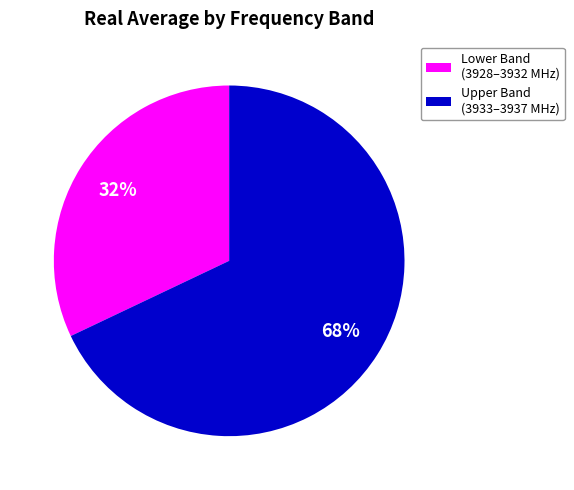

Which slice is the smallest?

Lower Band (3928–3932 MHz)